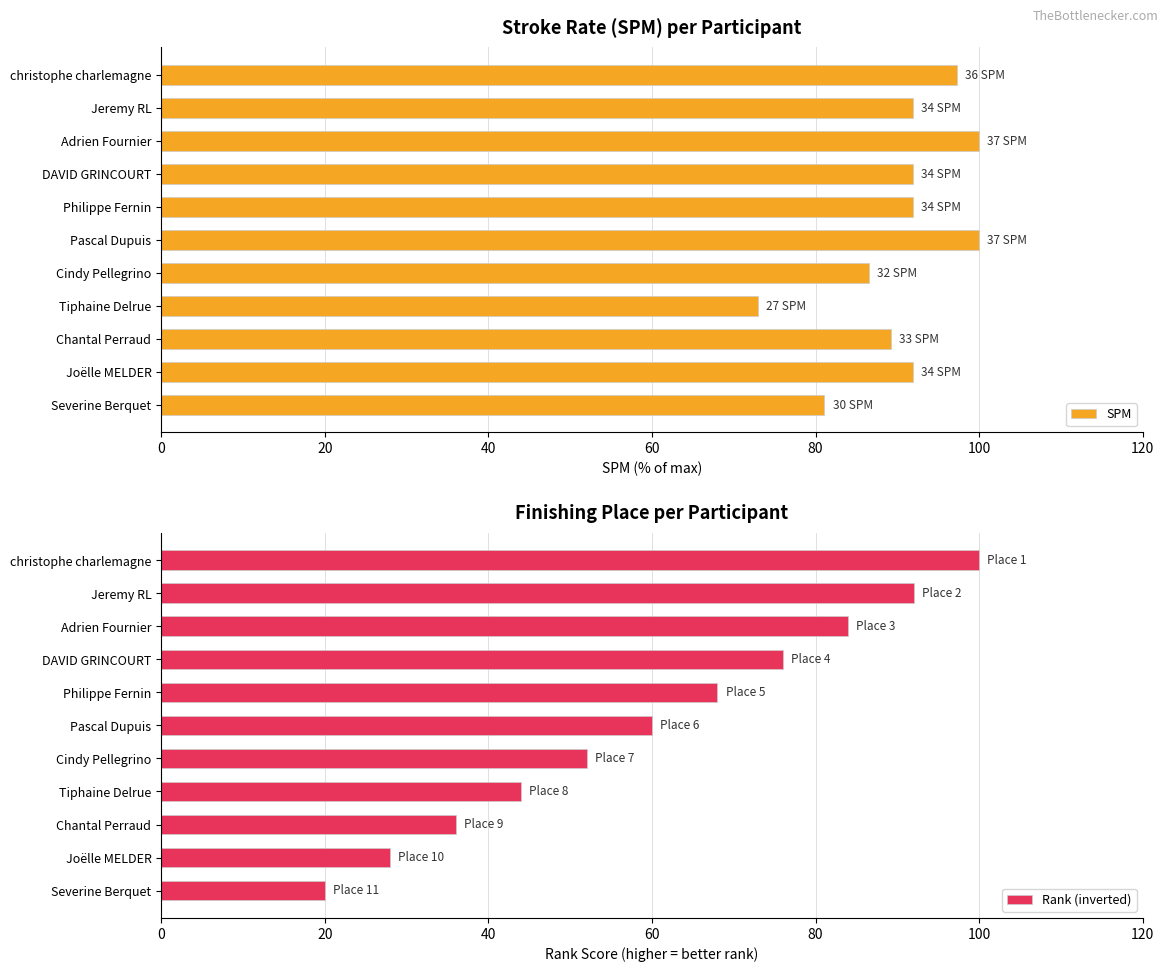

What is the approximate value of Rank (inverted) at Tiphaine Delrue?

44